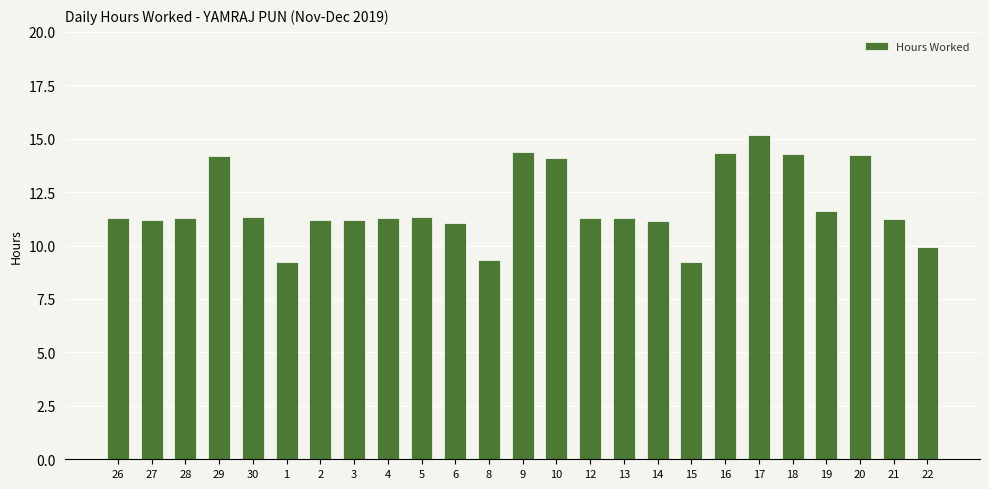

What is the maximum value shown in the chart?

15.2